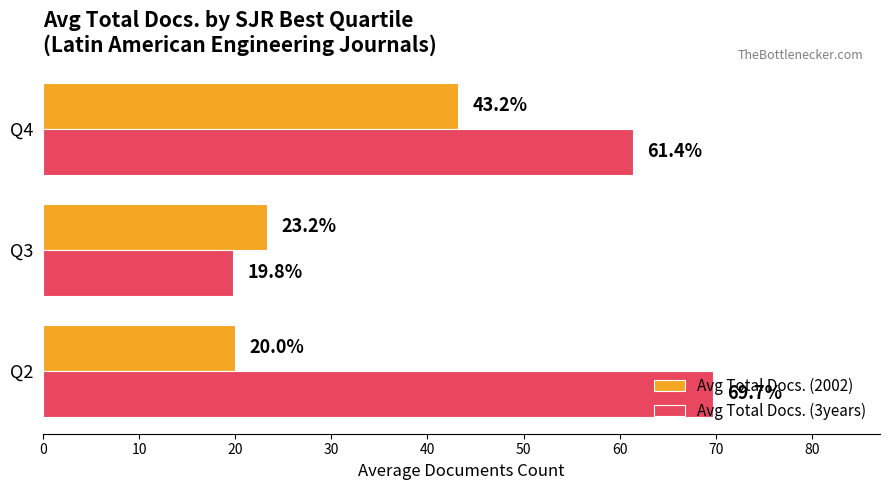

Which series has the widest spread of values?

Avg Total Docs. (3years)